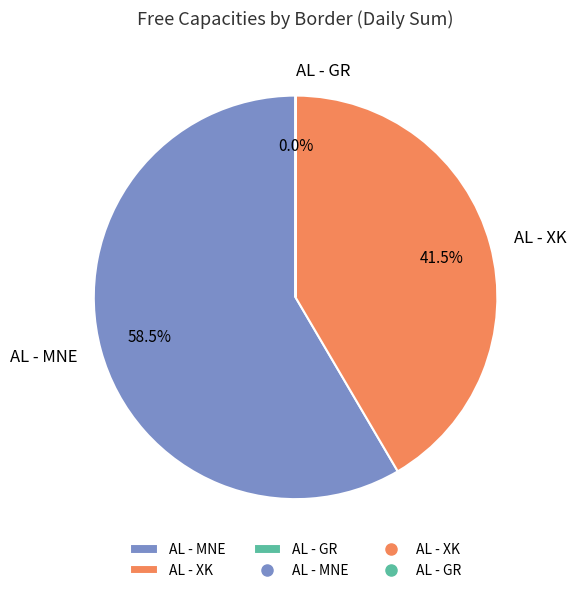

Which has a higher value, AL - XK or AL - MNE?

AL - MNE